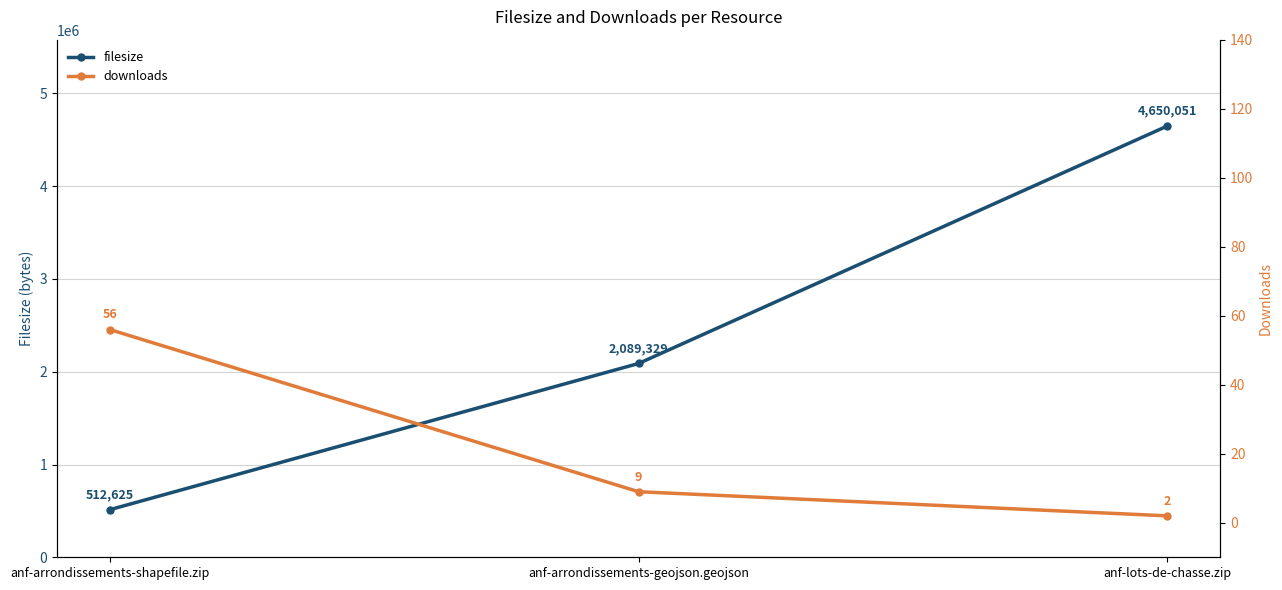

What is the sum of the downloads values at anf-lots-de-chasse.zip and anf-arrondissements-geojson.geojson?

11